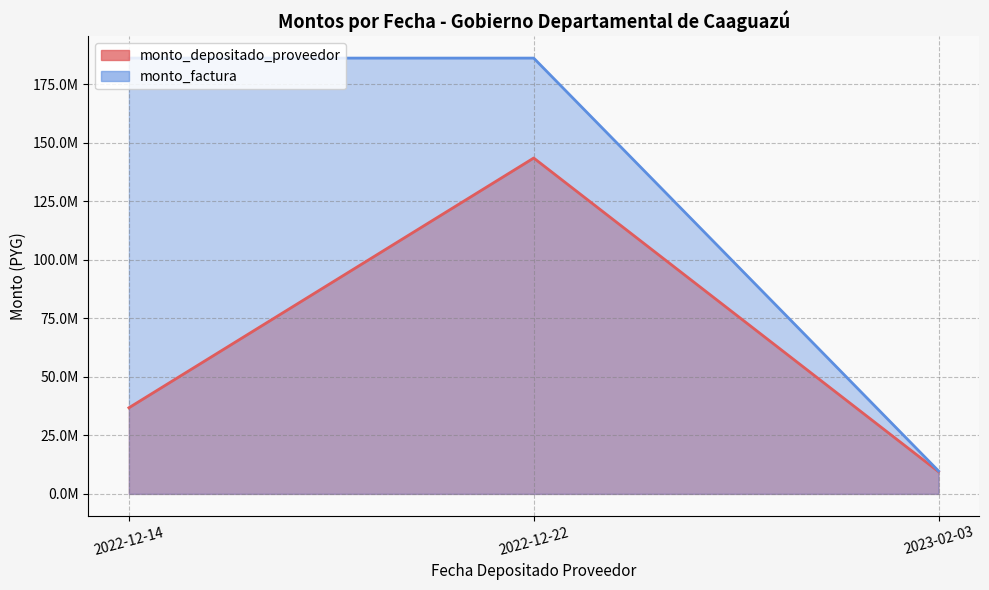

The value of monto_depositado_proveedor at 2023-02-03 is 16459574. True or false?

False